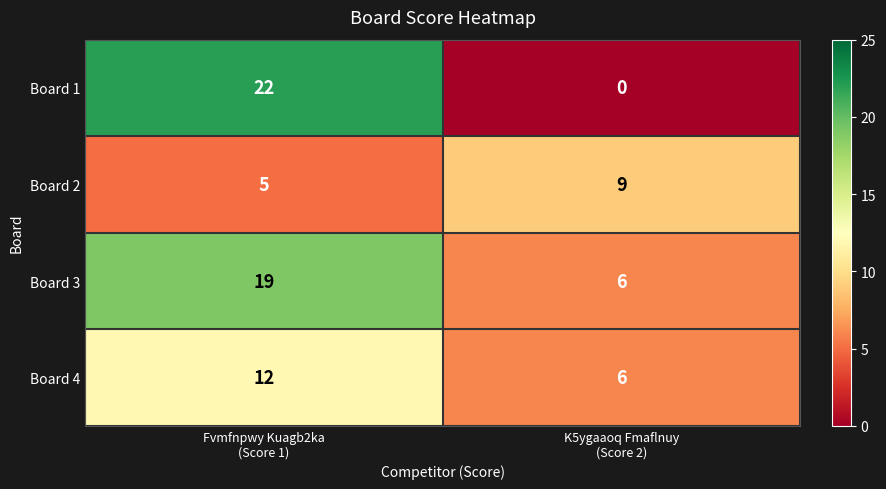

At which category is the sum across all series the highest?

Fvmfnpwy Kuagb2ka
(Score 1)